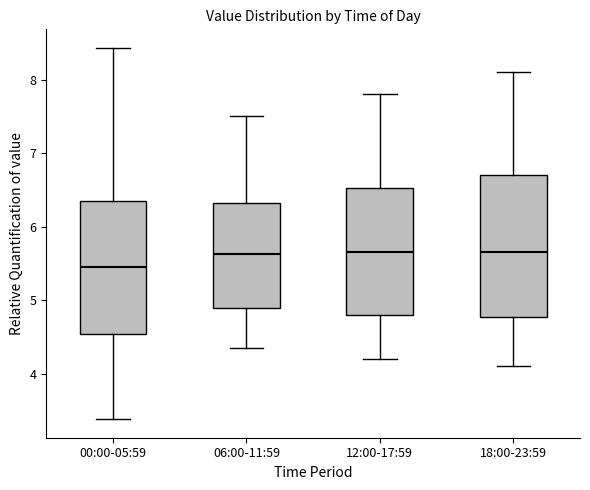

Reading left to right, read every box against the y-axis: the position of its median line, the range the box covers, and the ends of its whiskers. The values are not printed on the chart, so give them approximately, as read against the axis.

00:00-05:59: median 5.5, box 4.5 to 6.4, whiskers 3.4 to 8.4
06:00-11:59: median 5.6, box 4.9 to 6.3, whiskers 4.4 to 7.5
12:00-17:59: median 5.7, box 4.8 to 6.5, whiskers 4.2 to 7.8
18:00-23:59: median 5.7, box 4.8 to 6.7, whiskers 4.1 to 8.1